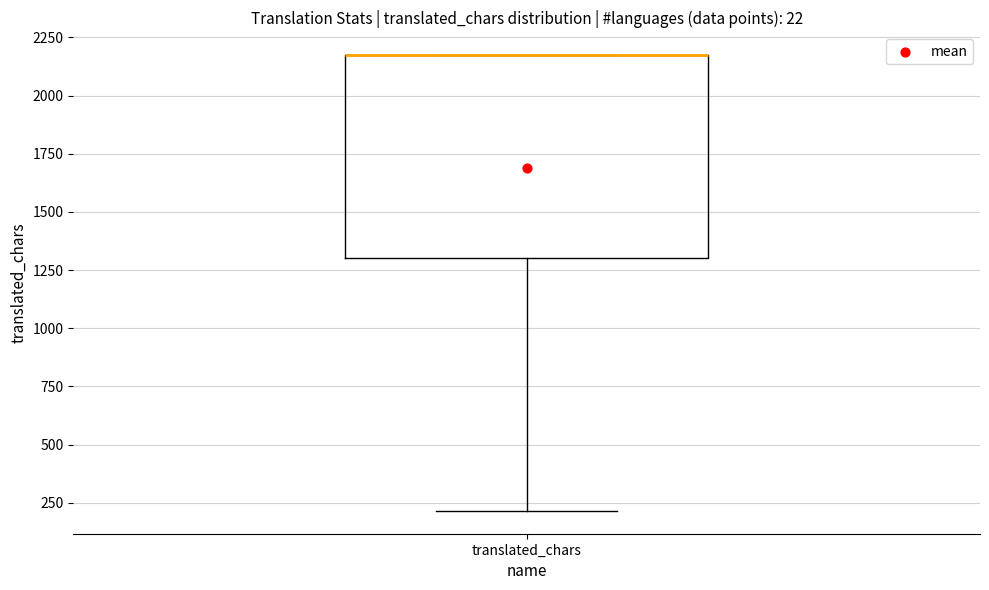

Read this box plot against the y-axis: the position of the median line, the range covered by the box, and the ends of both whiskers. The values are not printed on the chart, so give them approximately, as read against the axis.

median 2150 (drawn on the box's upper edge), box 1300 to 2150, whiskers 200 to 2150